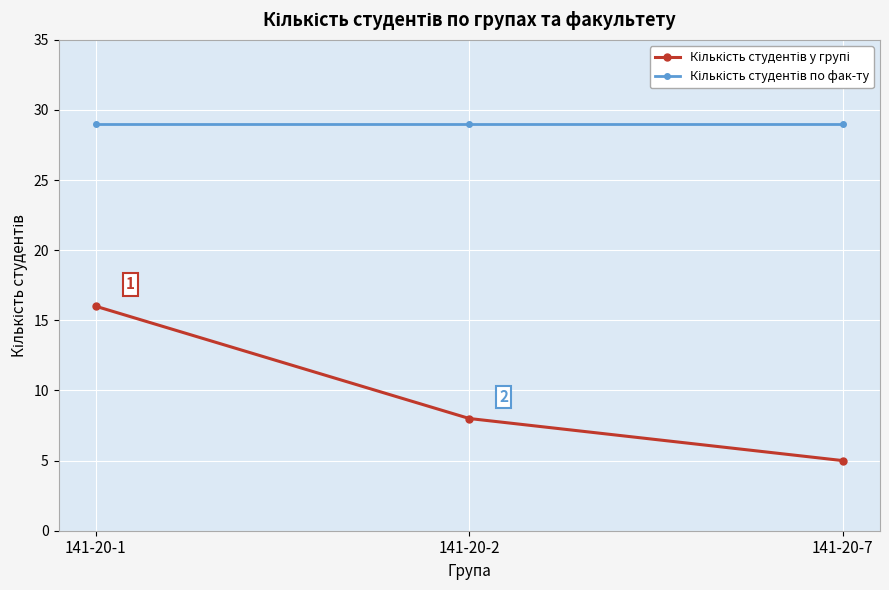

What is the total value across all series at 141-20-1?

45